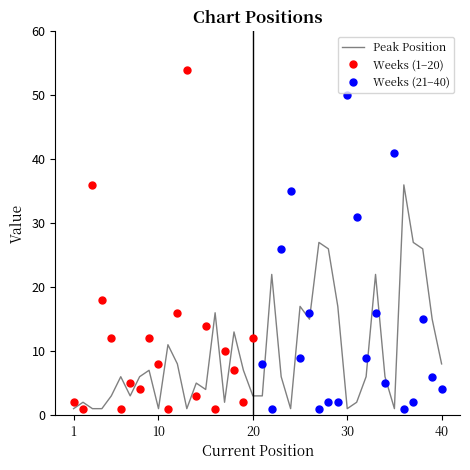

What is the ratio of the value at 28 to the value at 40?

3.2